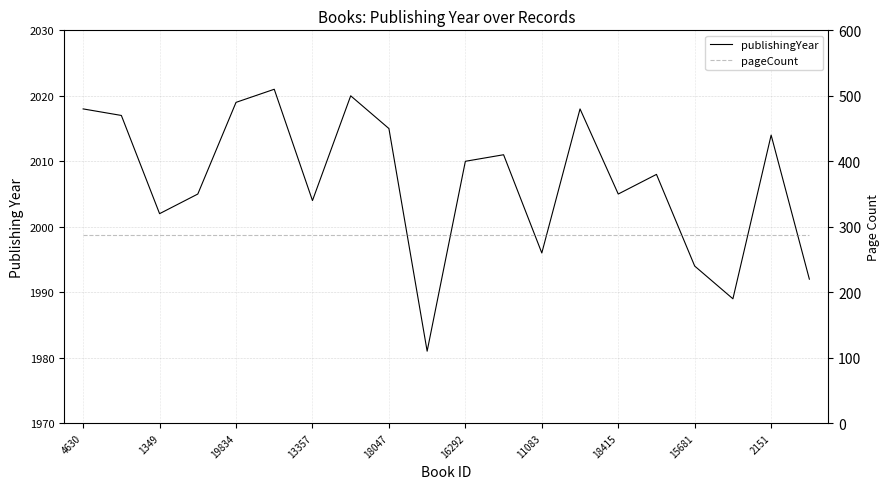

Reading right to left, what are all the values shown in this chart?

publishingYear: 1992	2014	1989	1994	2008	2005	2018	1996	2011	2010	1981	2015	2020	2004	2021	2019	2005	2002	2017	2018
pageCount: 288	288	288	288	288	288	288	288	288	288	288	288	288	288	288	288	288	288	288	288